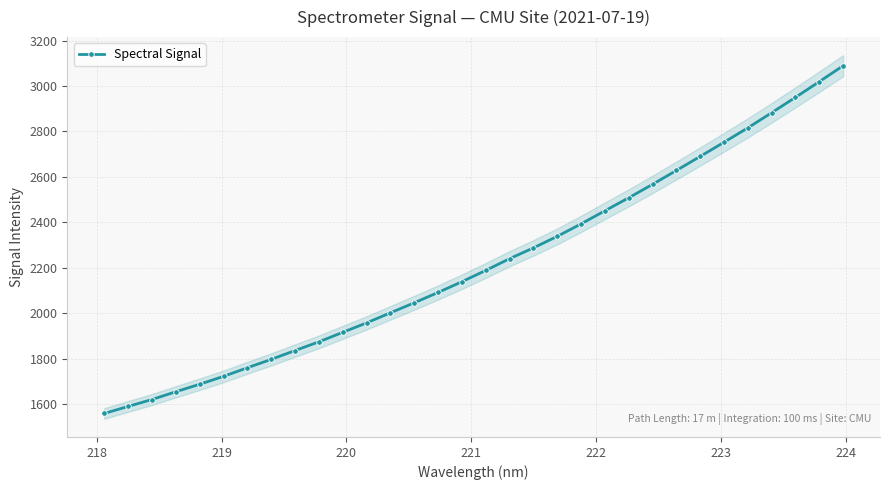

What is the maximum value shown in the chart?

3089.0